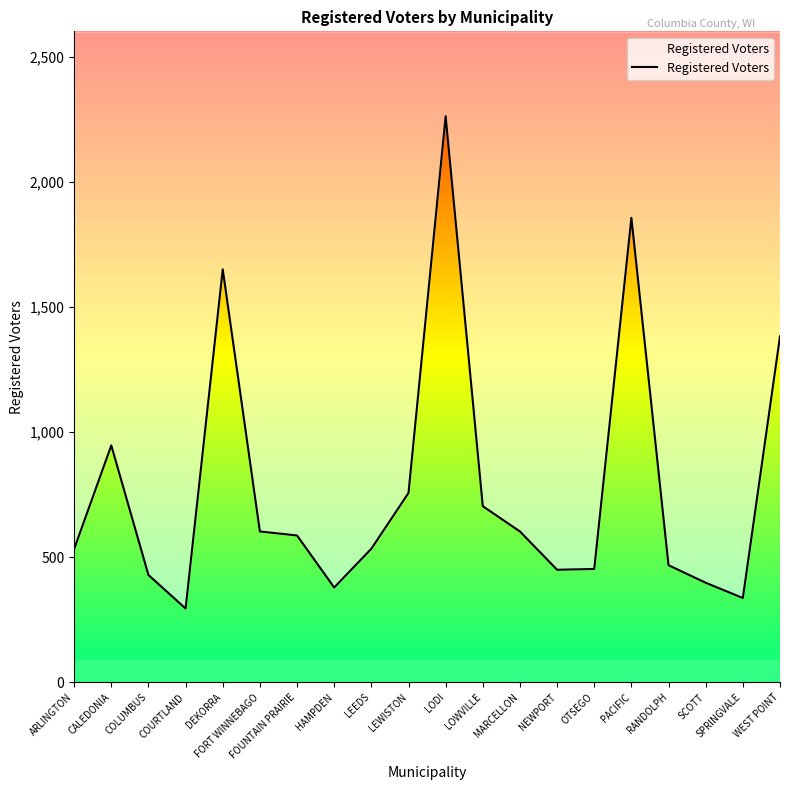

At which label is the value closest to 1279?

WEST POINT